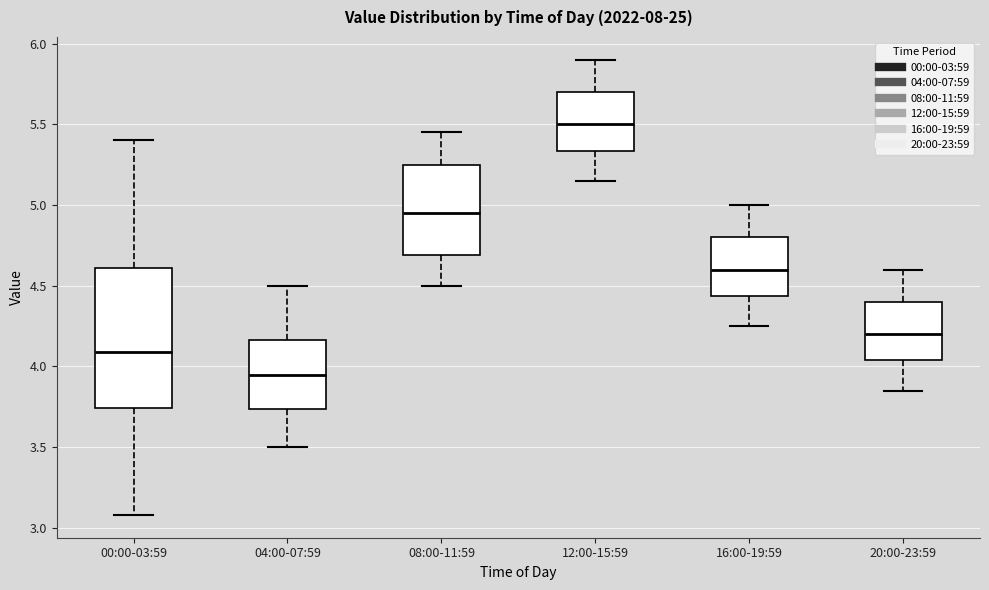

Which box's median line is the highest?

12:00-15:59